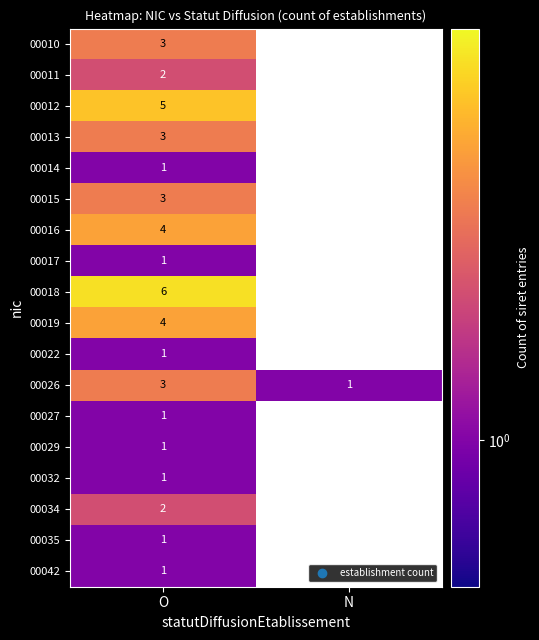

Which category has the lowest value across all series?

O